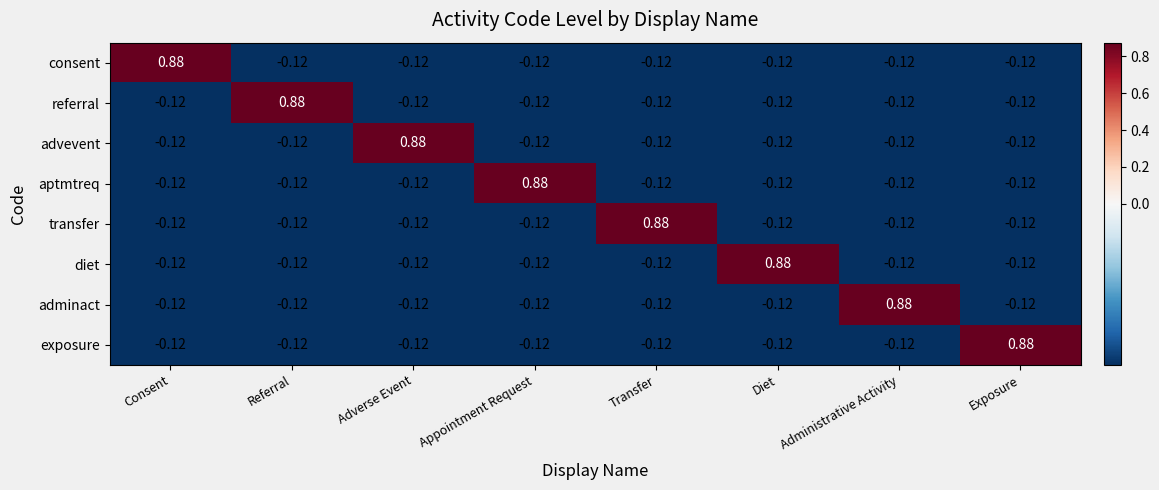

Where does the referral series first go above 0?

Referral